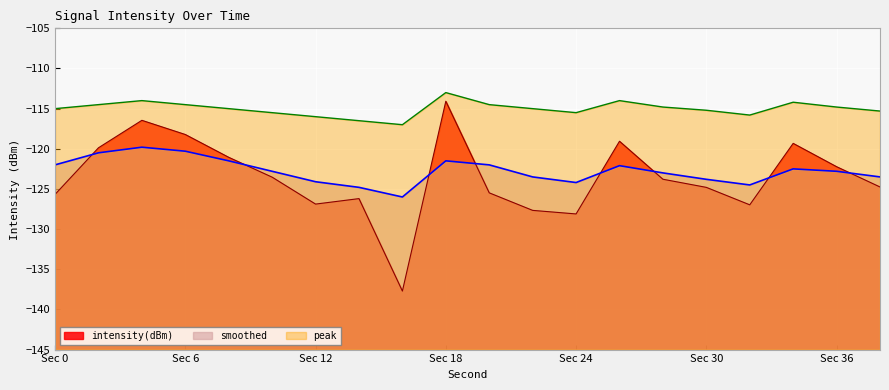

Which series has the widest spread of values?

intensity(dBm)